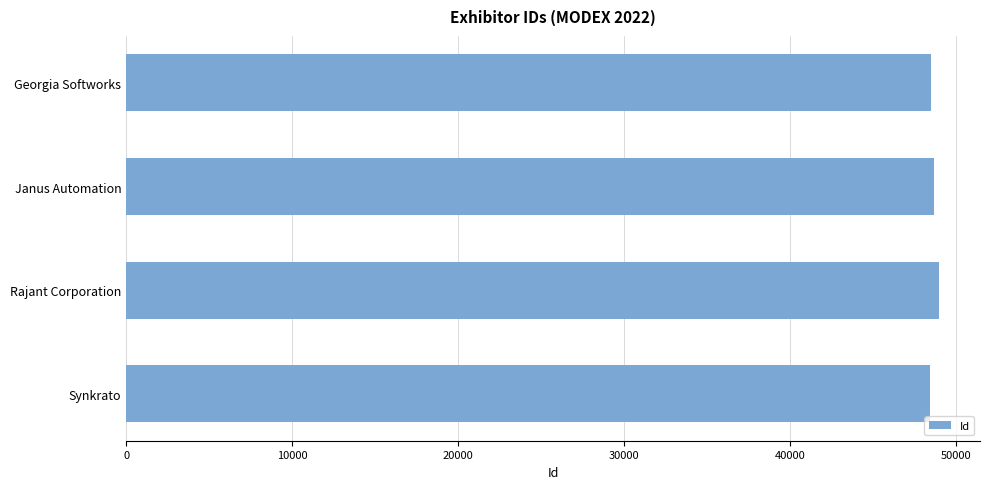

What is the sum of the values at Rajant Corporation and Janus Automation?

97728